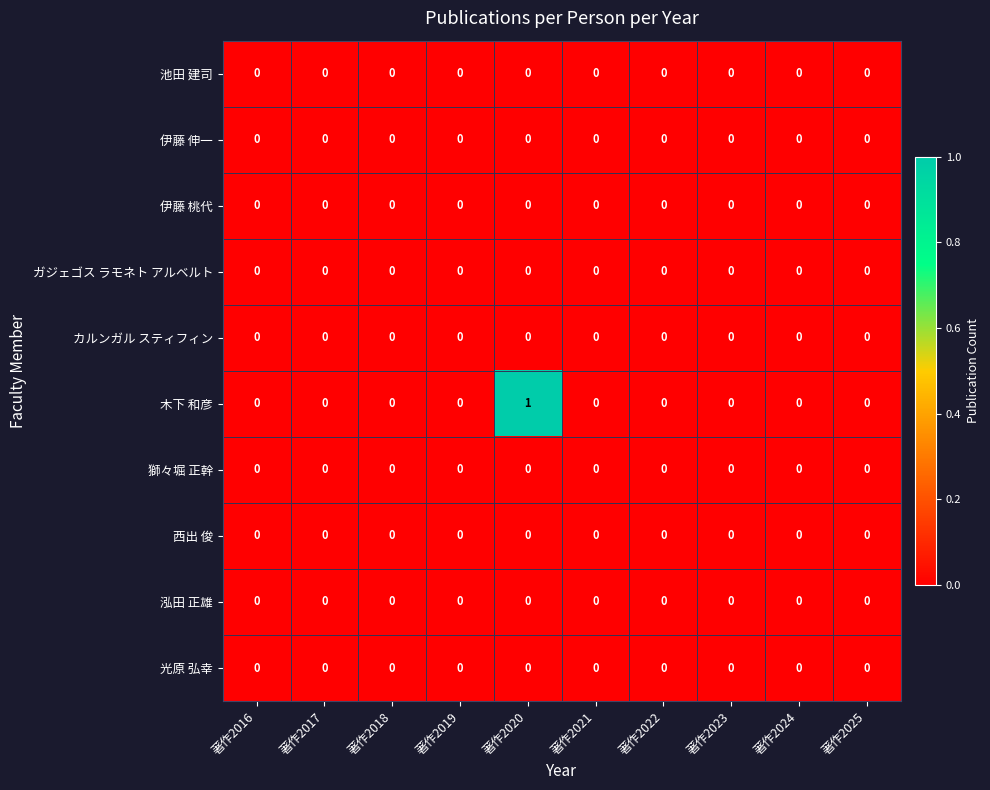

At which category is the sum across all series the highest?

著作2020